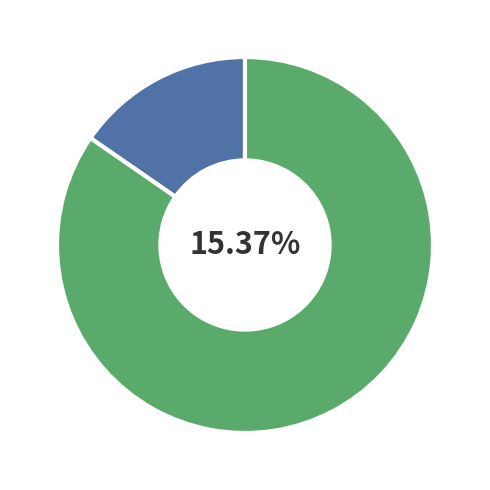

Which category has the biggest portion of the pie?

Liesbeth Geven